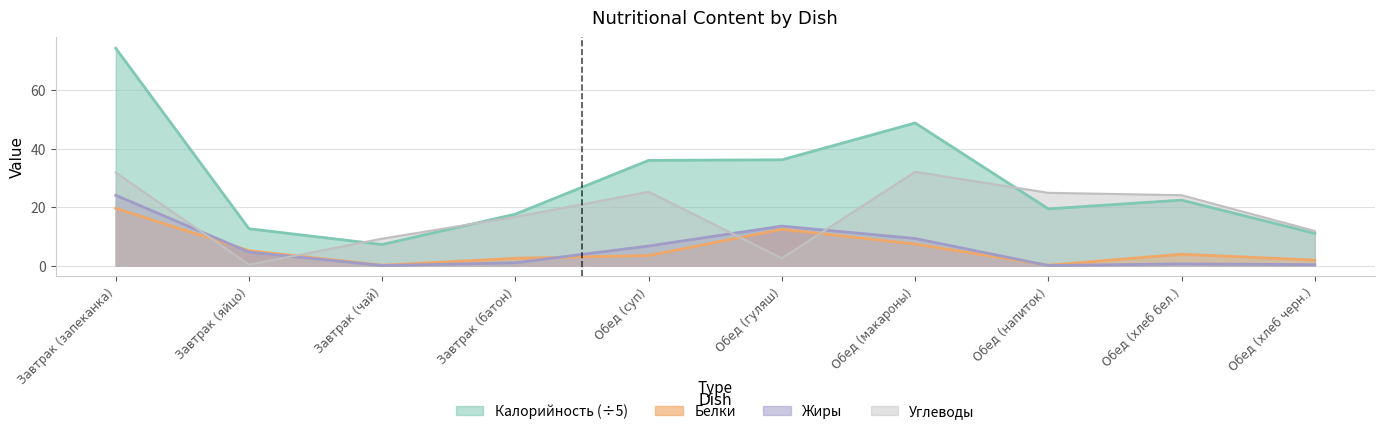

What is the minimum value for Белки?

0.1